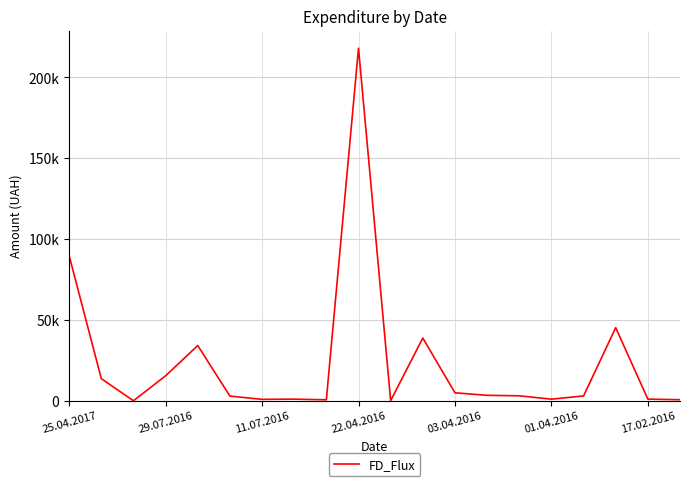

At which label does the data first exceed 3102?

25.04.2017